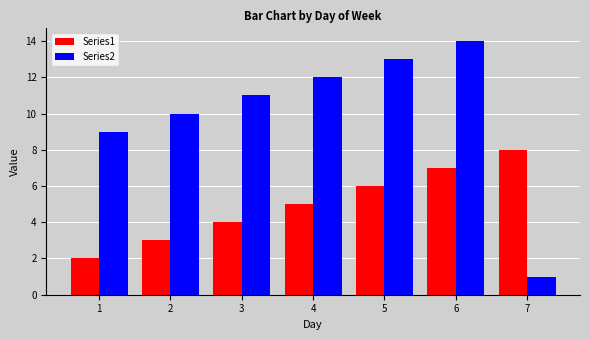

What is the smallest value displayed?

1